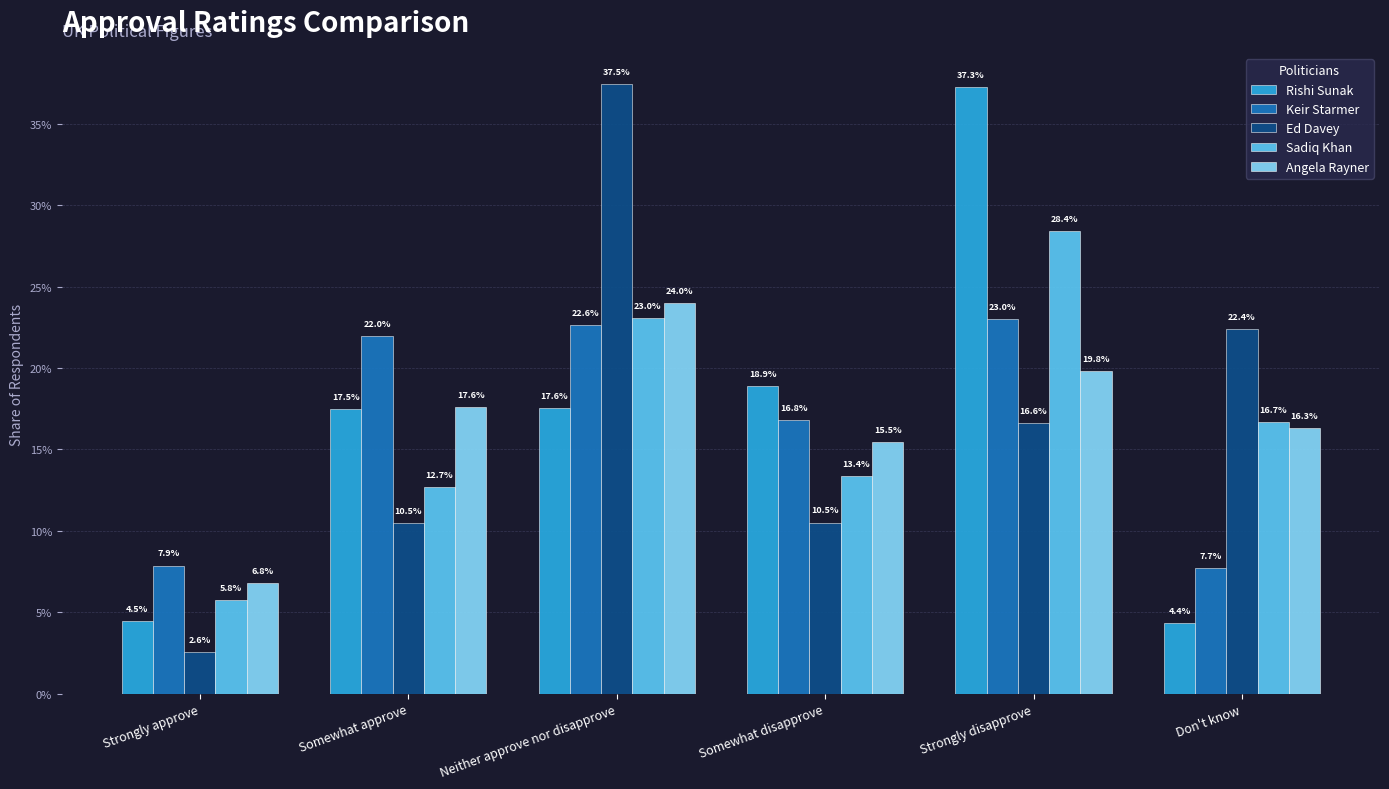

At which label does Angela Rayner reach its minimum?

Strongly approve